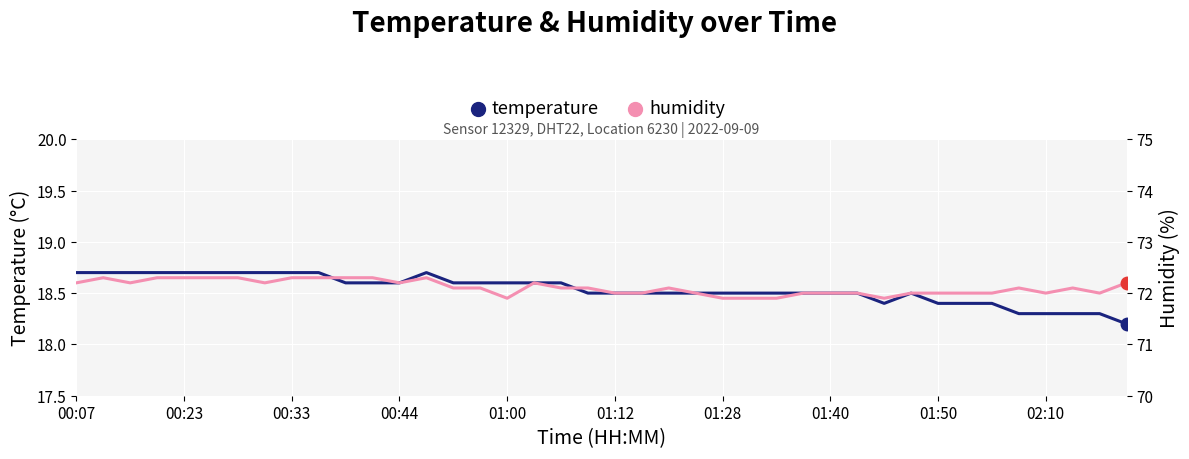

What is the greatest value displayed?

72.3